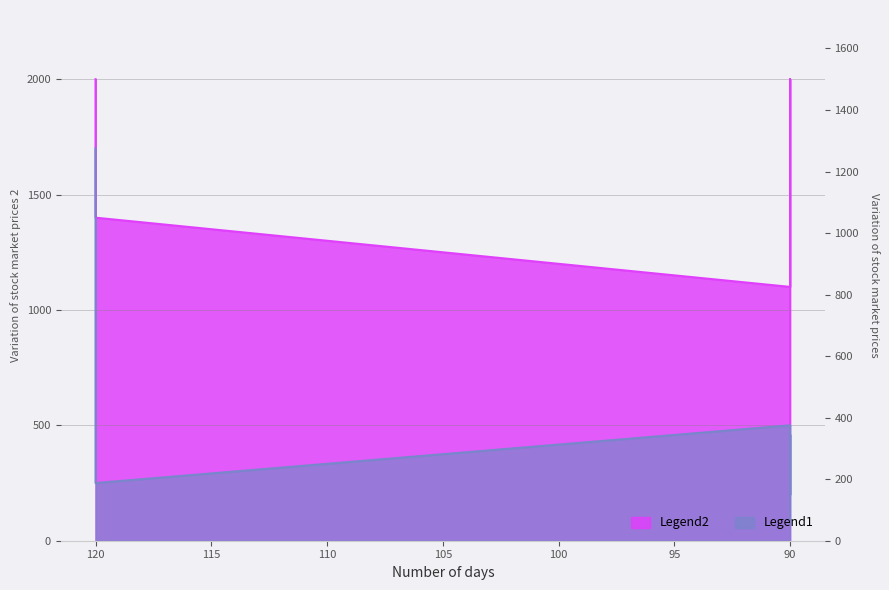

What is the difference between the maximum and minimum values in the Legend1 series?

1500